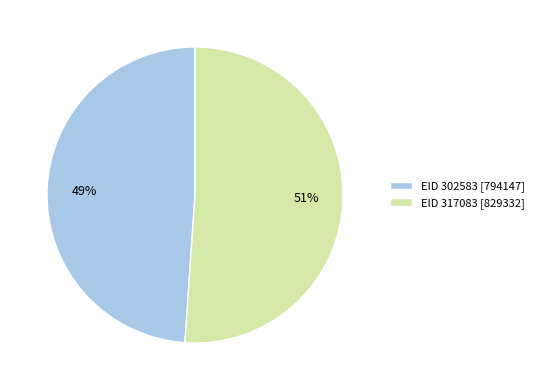

Is there any slice that represents more than half of the pie?

Yes